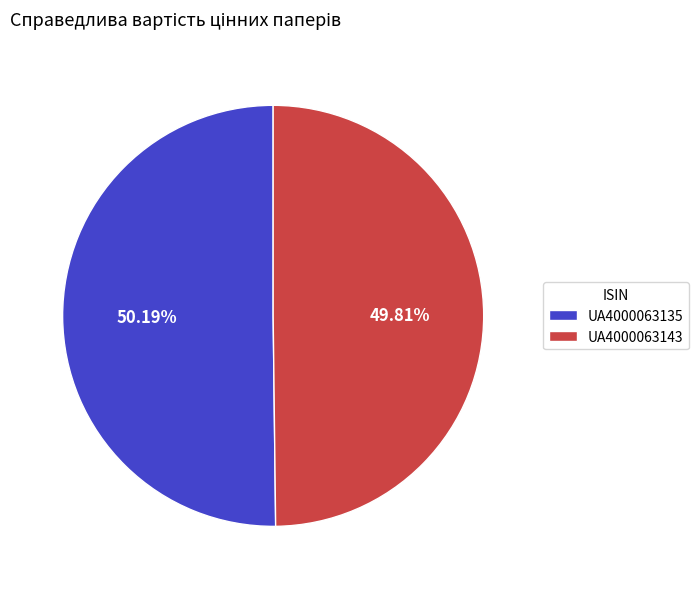

To the nearest percent, what percentage of the pie is UA4000063135?

50%